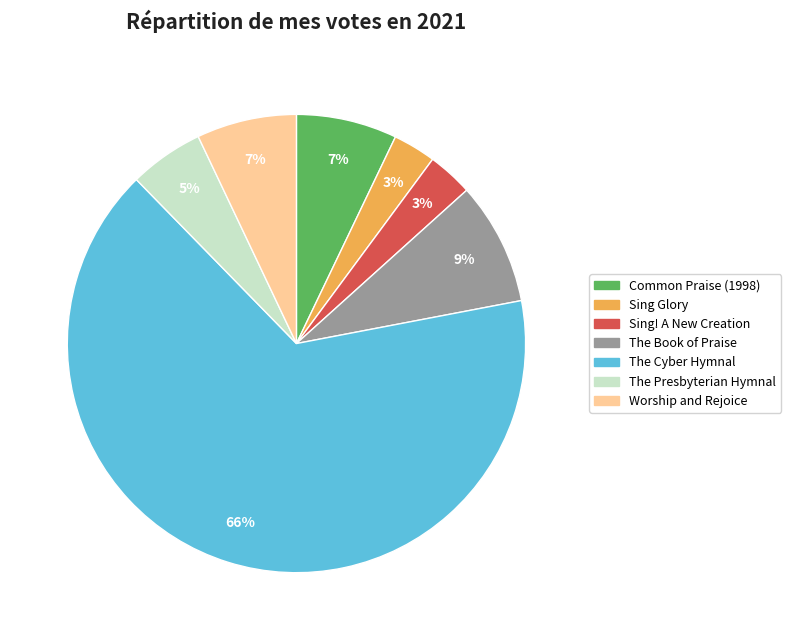

To the nearest percent, what portion does Worship and Rejoice represent?

7%